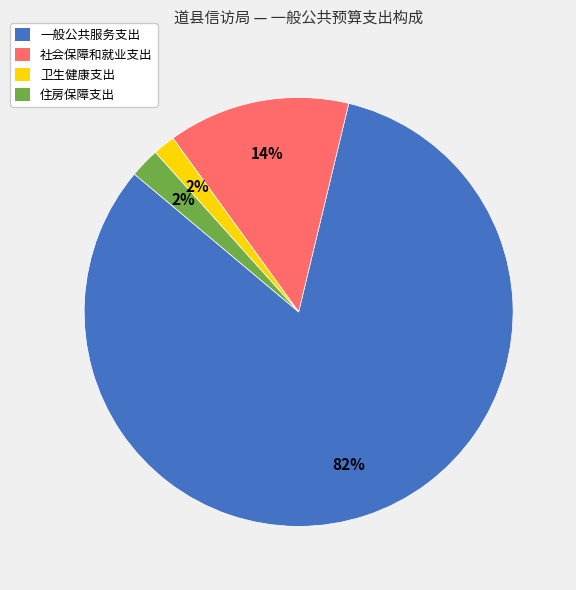

To the nearest percent, what is the combined percentage of 卫生健康支出 and 住房保障支出?

4%